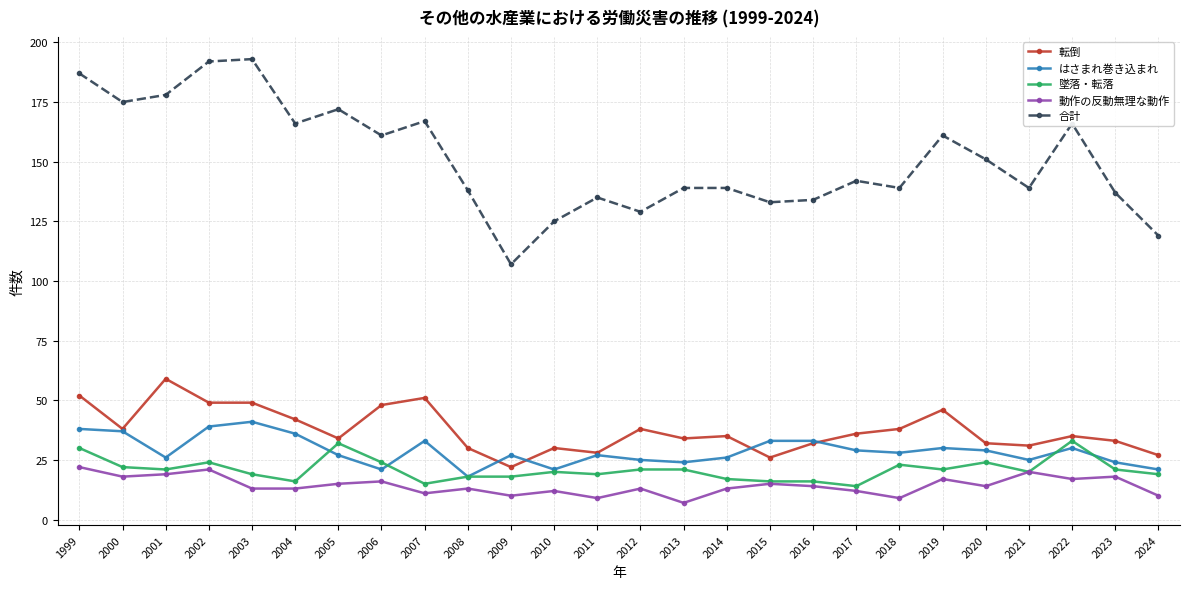

Count the number of data series in this chart.

5